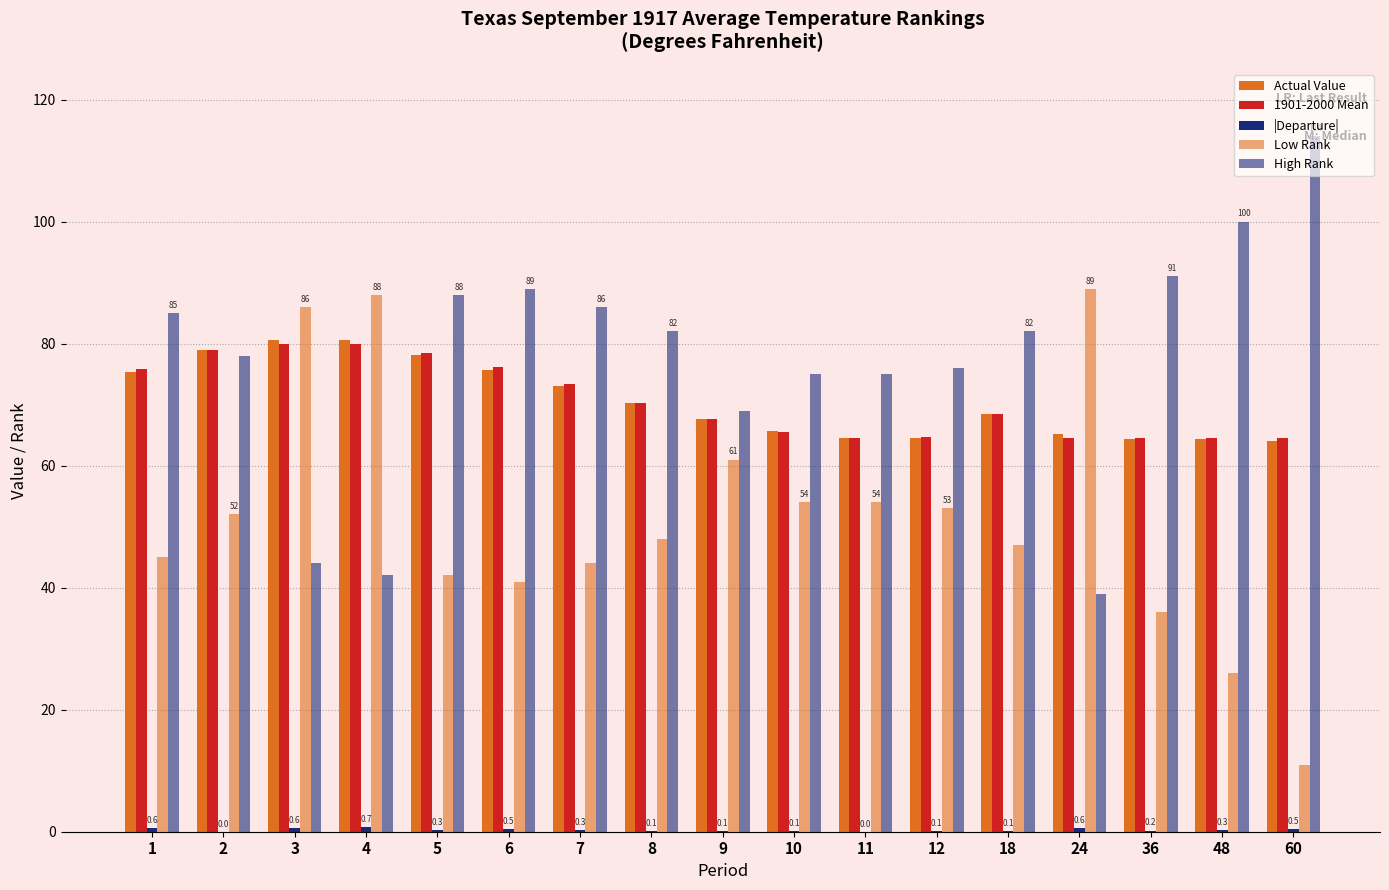

List the series in order of their peak value, highest first.

High Rank, Low Rank, Actual Value, 1901-2000 Mean, |Departure|